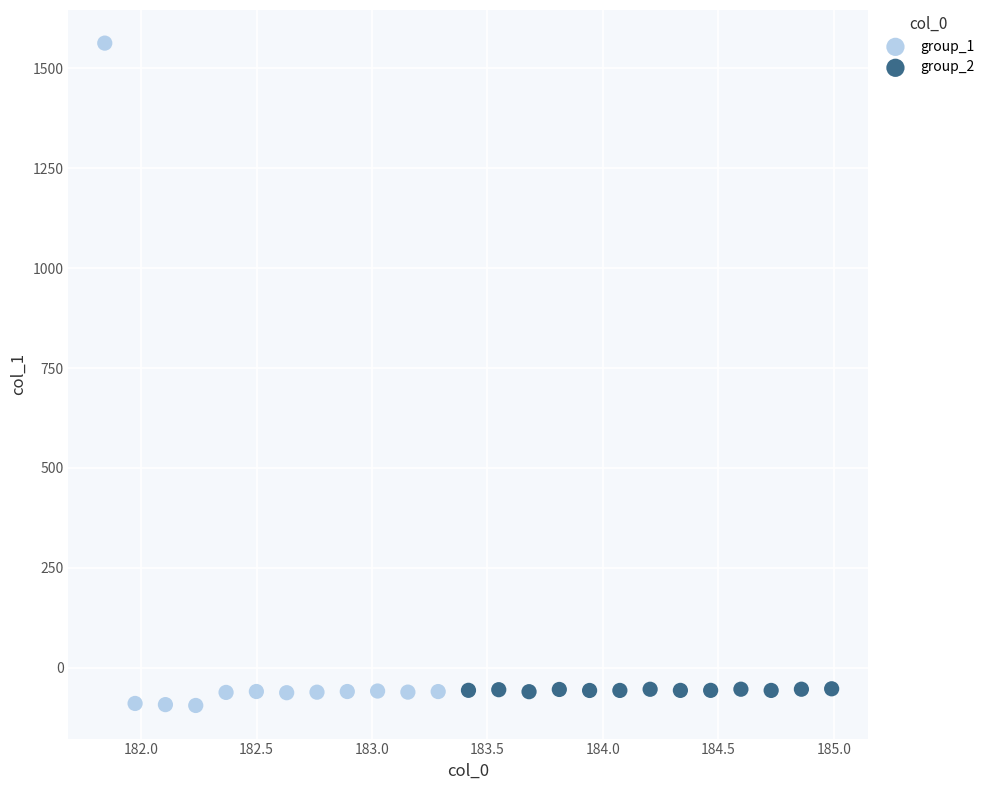

Which series has the largest Y range (max minus min)?

group_1